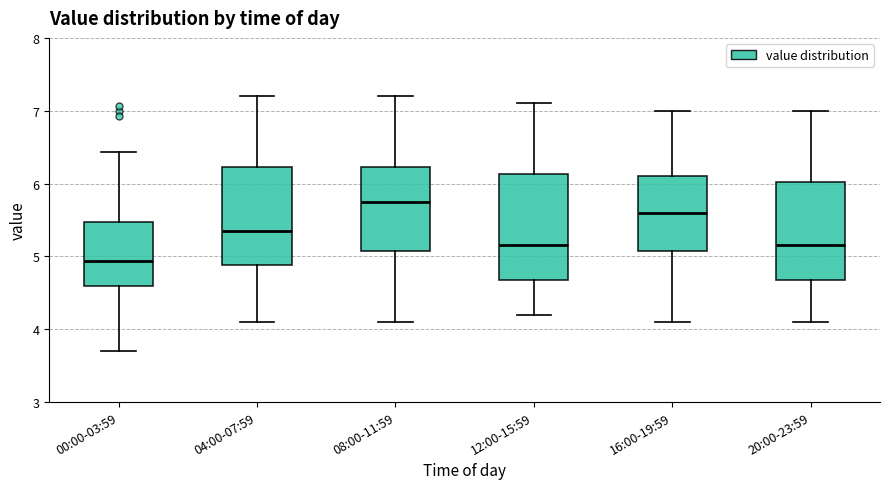

Where does the median line of the box for 12:00-15:59 sit on the y-axis? The values are not printed on the chart, so give them approximately, as read against the axis.

5.2